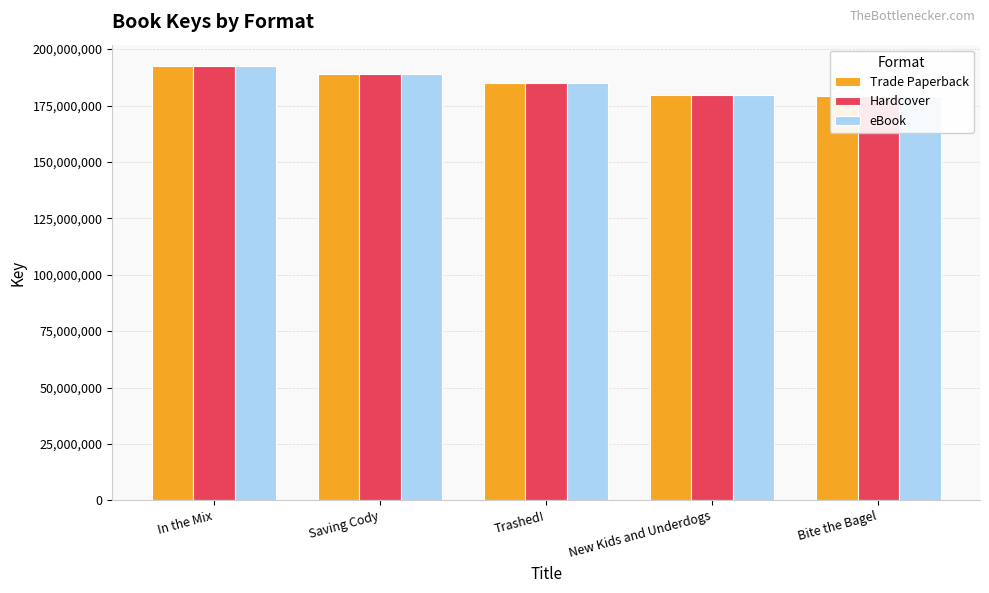

The value of Trade Paperback at Saving Cody is 321214406. True or false?

False